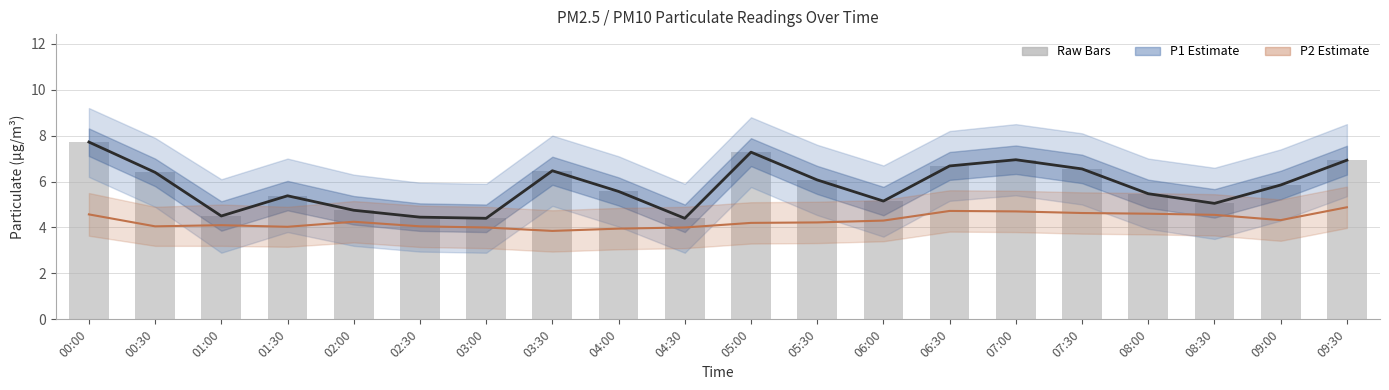

Which label corresponds to the largest value in the chart?

00:00